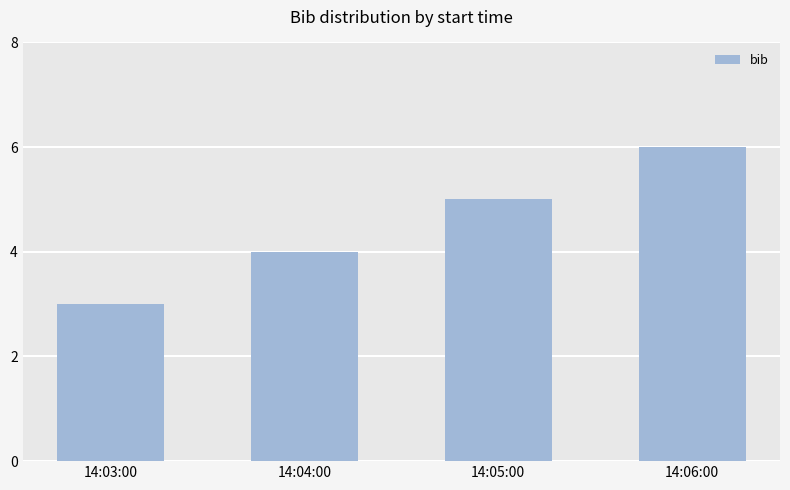

The value at 14:05:00 is 2. True or false?

False